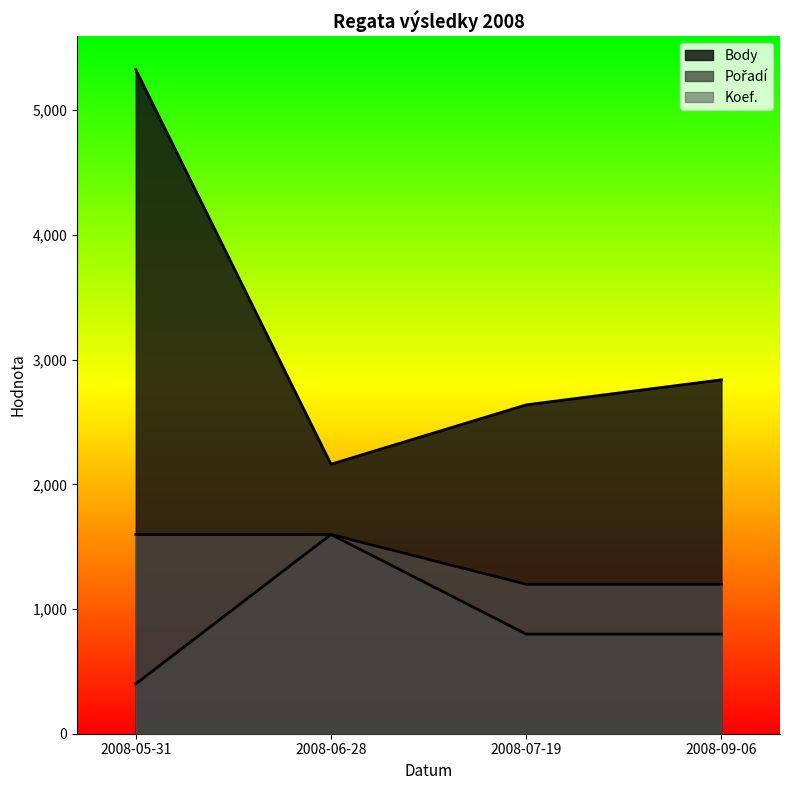

Where is the first local minimum for Body?

2008-06-28